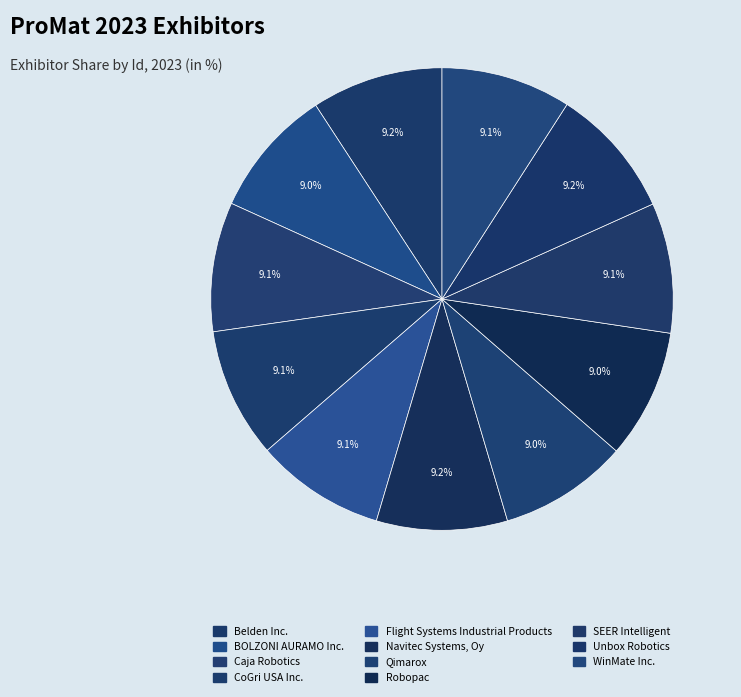

How many segments does this pie chart have?

11